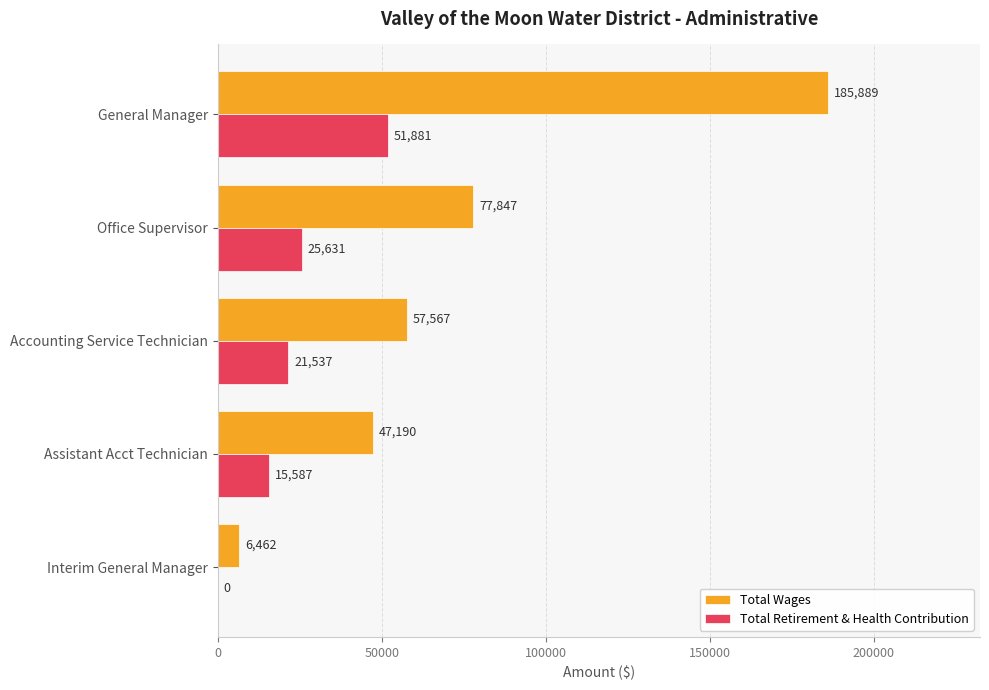

Which series changed the most between General Manager and Assistant Acct Technician?

Total Wages